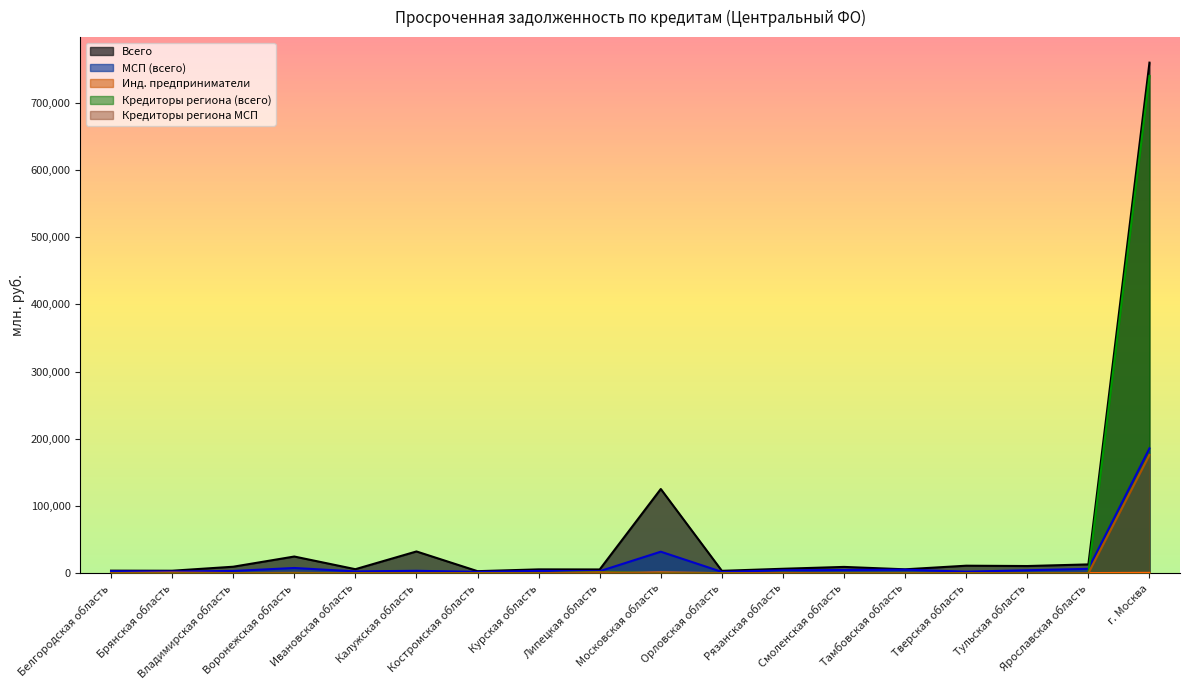

What is the label of the 7th point from the left?

Костромская область